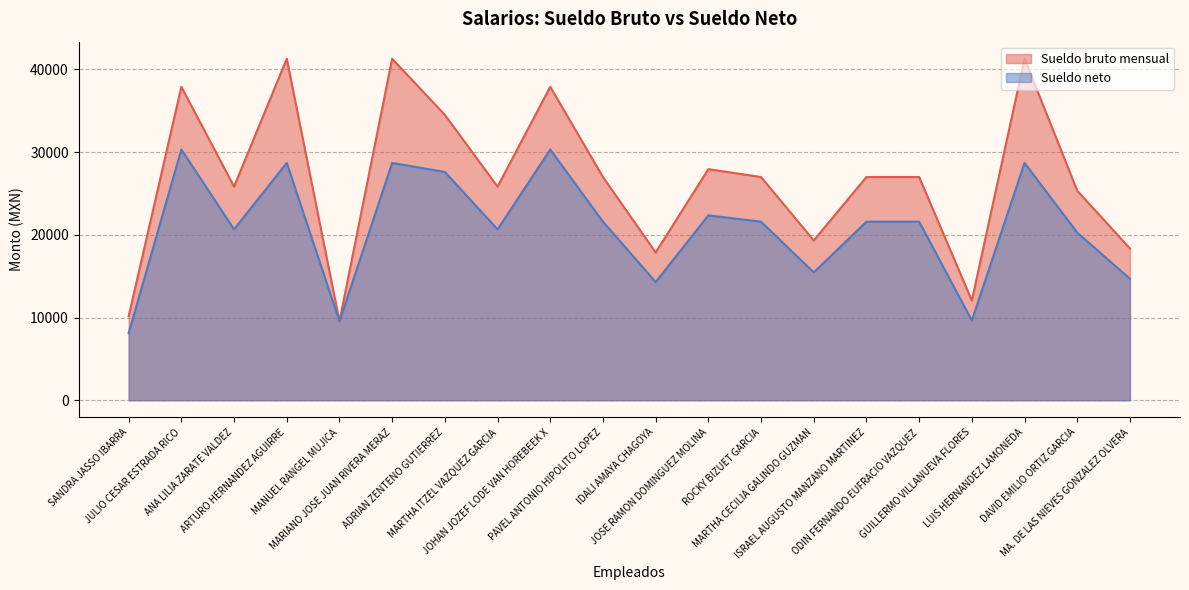

Reading left to right, list all the values displayed in this chart.

Sueldo bruto mensual: 10158.3	37884.9	25820.0	41277.7	9539.8	41277.7	34492.4	25820.0	37884.9	26981.8	17862.5	27933.1	26981.8	19312.1	26981.8	26981.8	12050.2	41277.7	25325.8	18344.2
Sueldo neto: 8126.6	30307.9	20656.0	28688.0	9539.8	28688.0	27593.9	20656.0	30307.9	21585.5	14290.0	22346.4	21585.5	15449.7	21585.5	21585.5	9640.2	28688.0	20260.7	14675.4